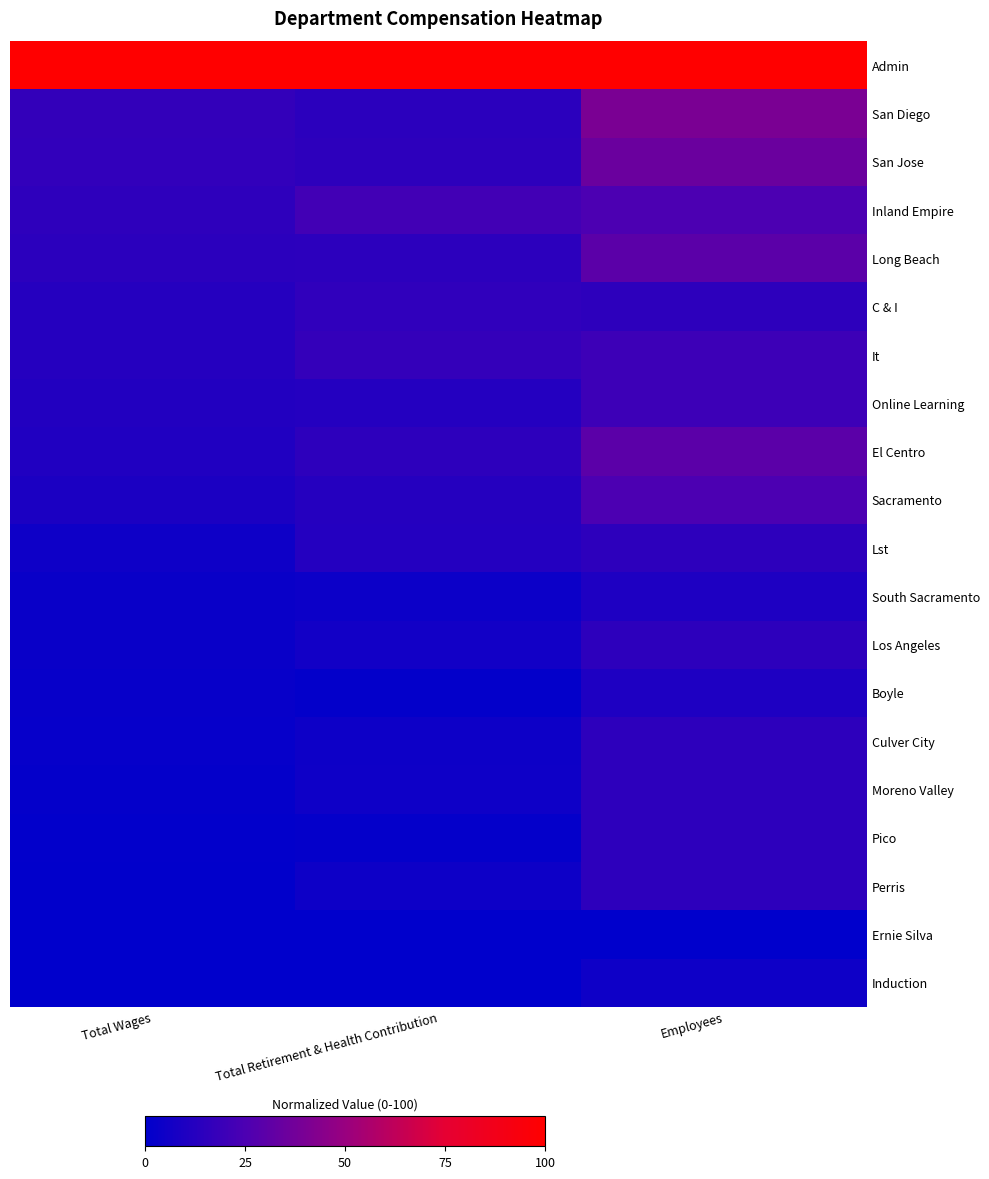

Which series has the largest total across all categories?

Admin